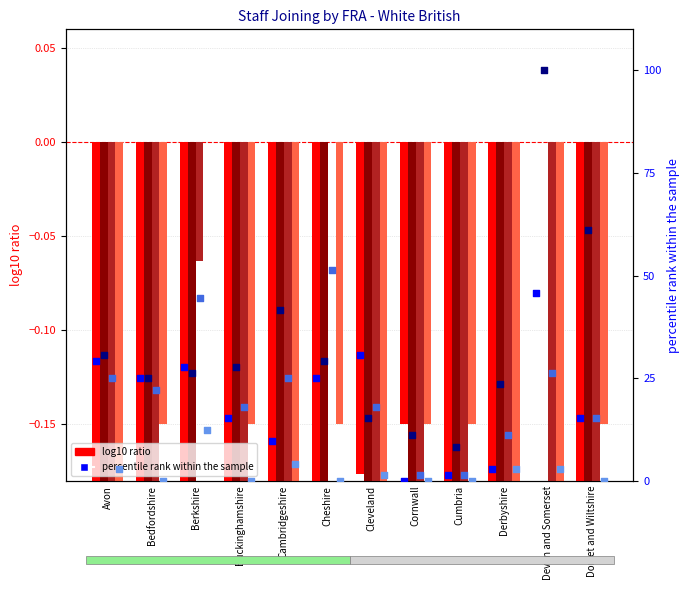

Which series contains the lowest Y value?

Support Staff (White British)